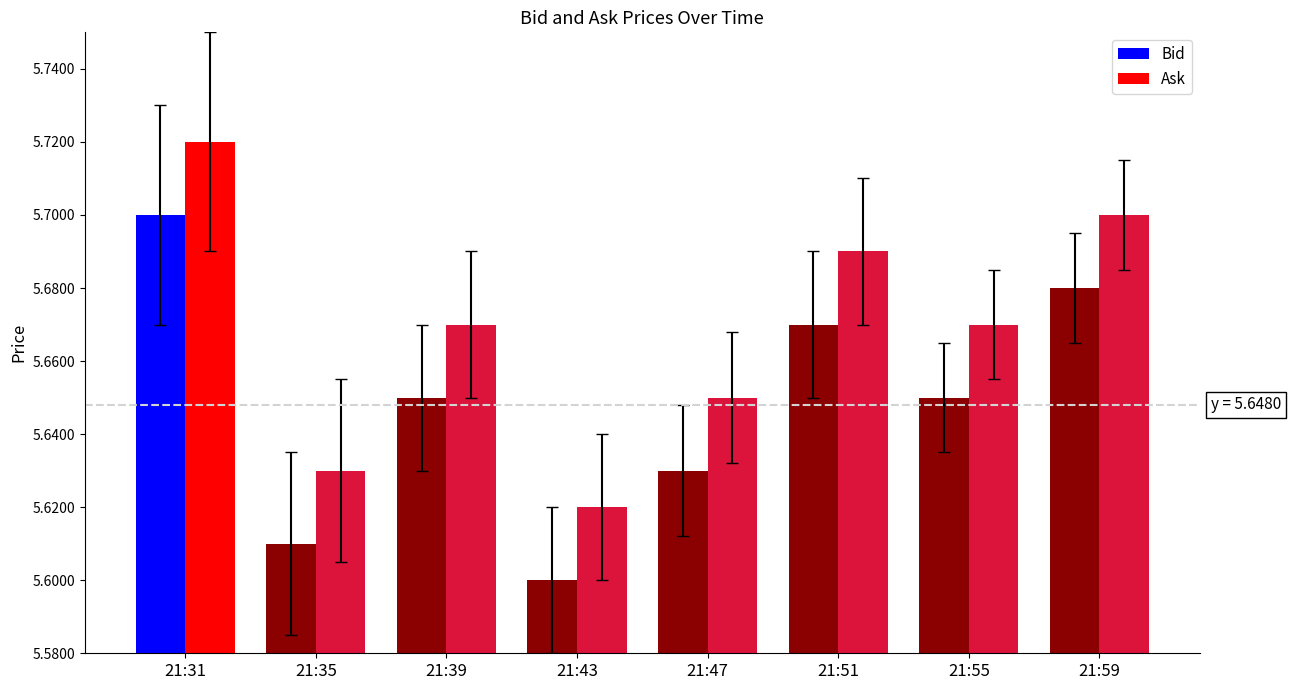

At which label does Ask reach its peak?

21:31